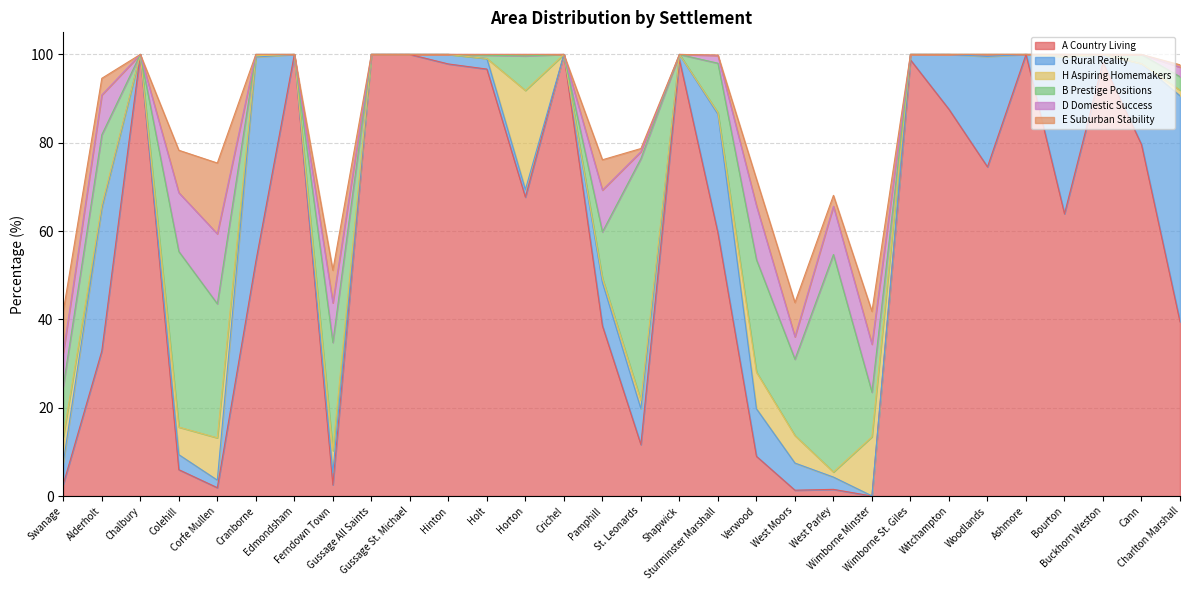

Which category has the lowest value in the E Suburban Stability series?

Chalbury